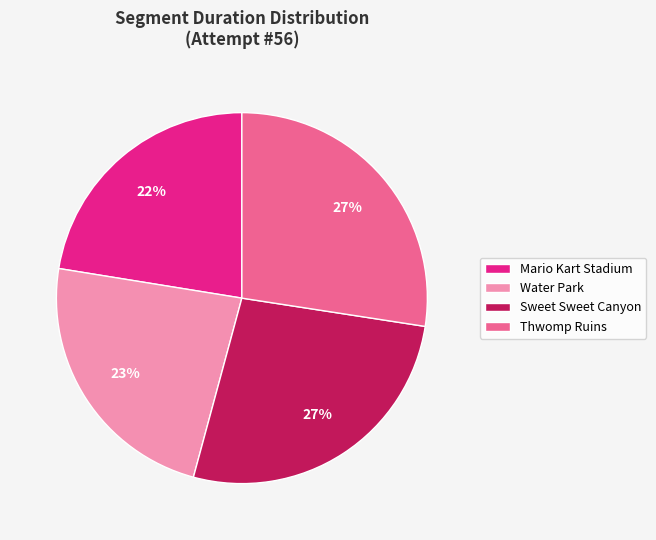

To the nearest percent, what is the difference between the largest and smallest slice percentages?

5%